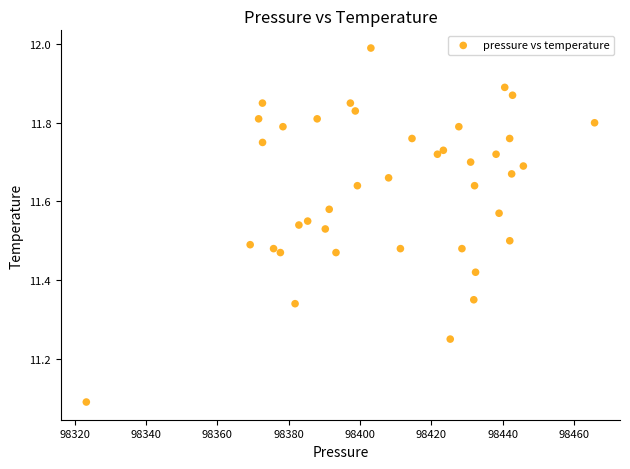

What is the range of X values (max minus min)?

142.5